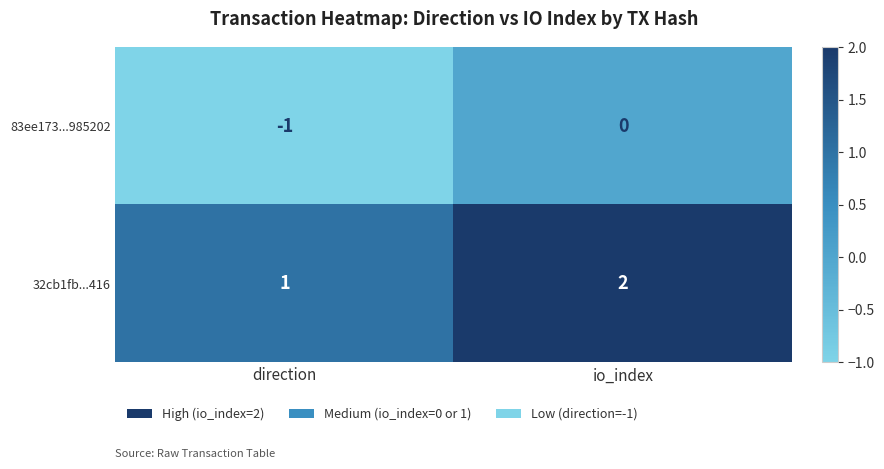

Is it true that 32cb1fb...416 equals 1 at io_index?

False